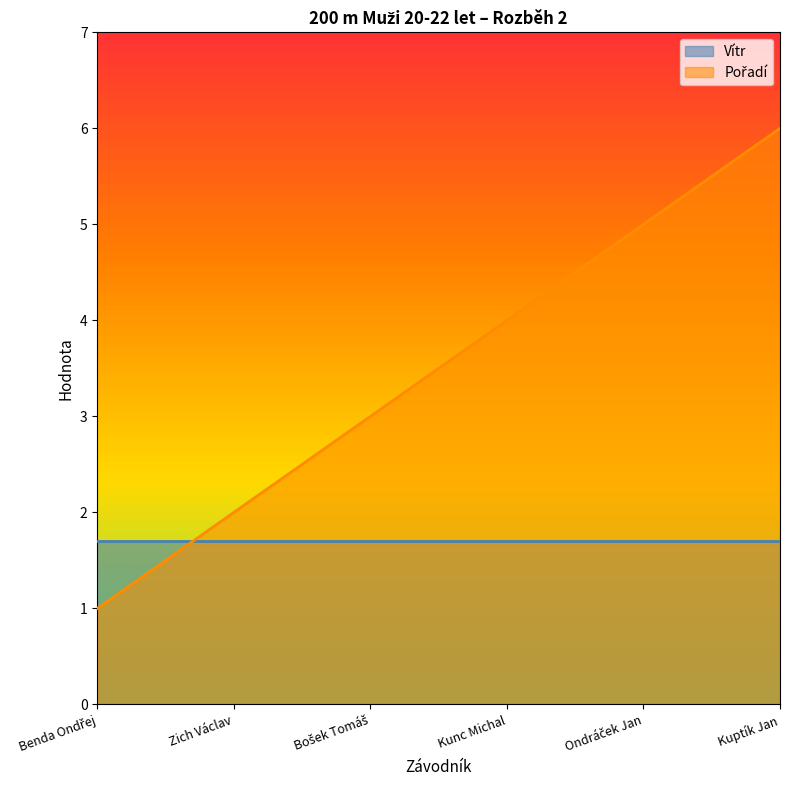

True or false: the data shows 1 at Zich Václav.

False